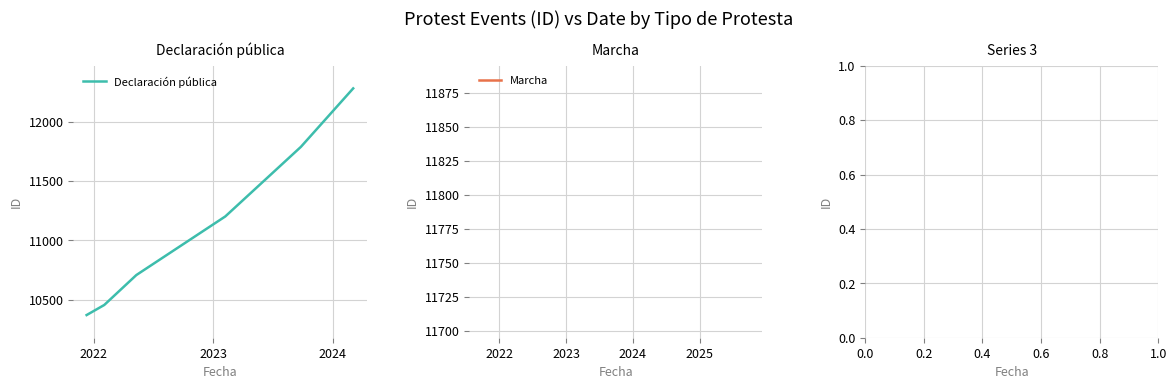

What is the difference between the second highest and second lowest values?

1332